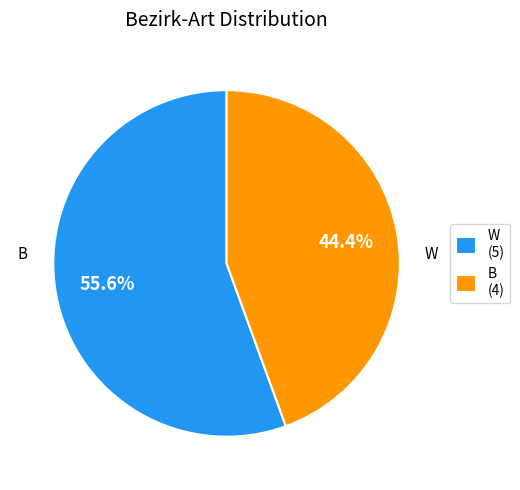

Is there any slice that represents more than half of the pie?

Yes